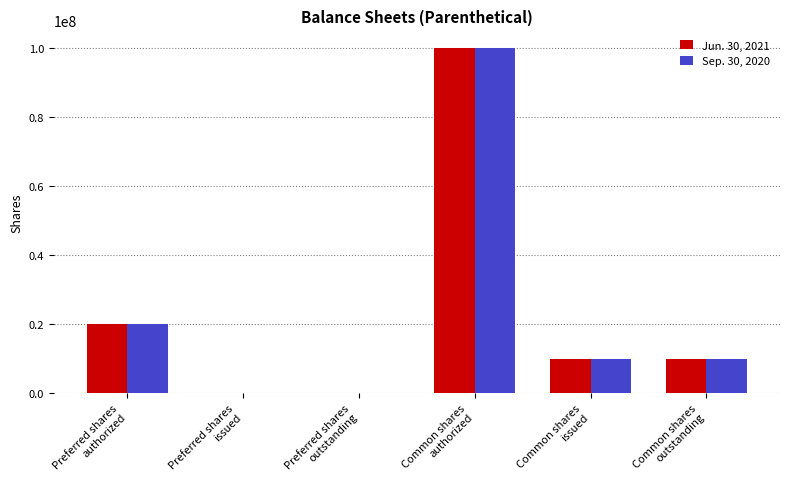

What is the greatest value displayed?

100000000